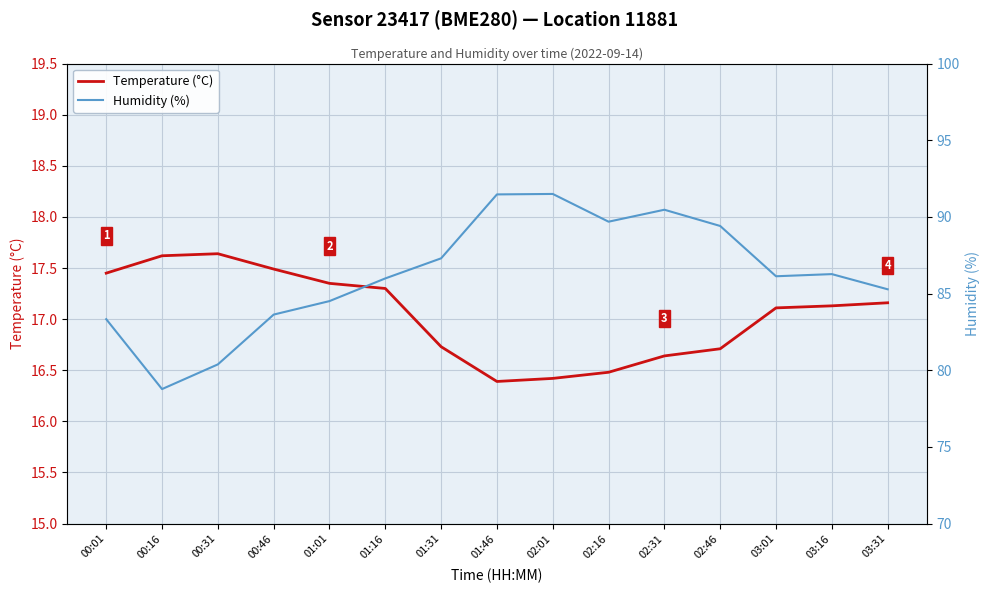

Which series has the largest range (max minus min)?

Humidity (%)